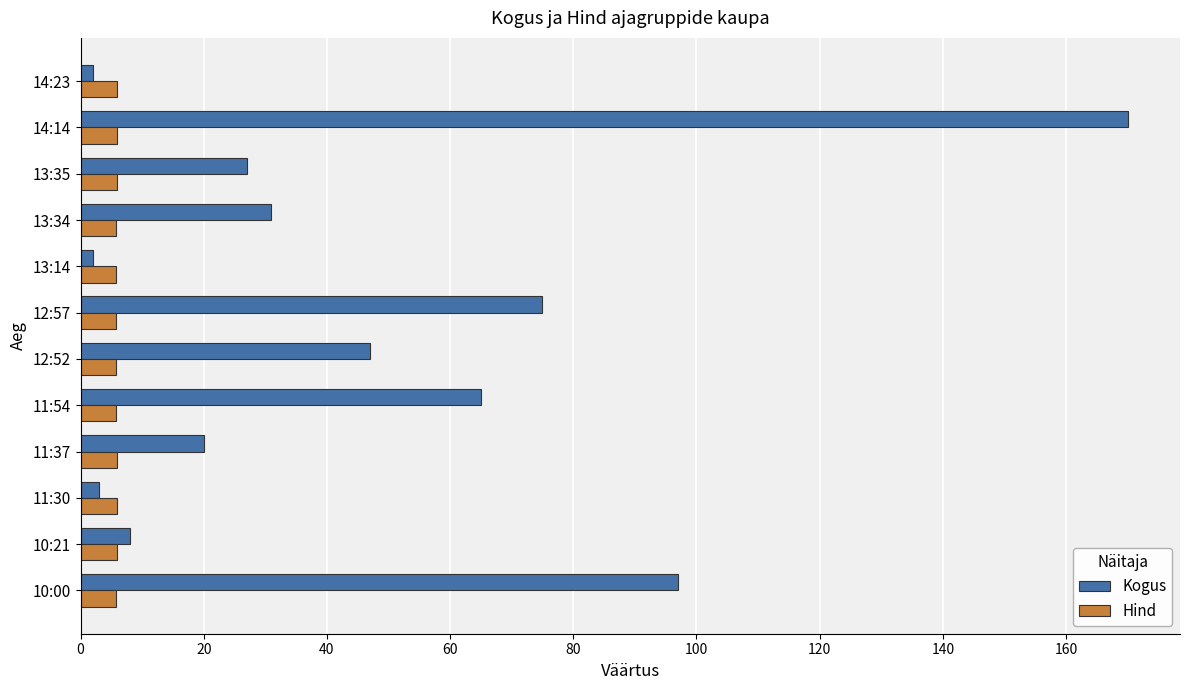

What are all the series names shown in the legend?

Kogus, Hind